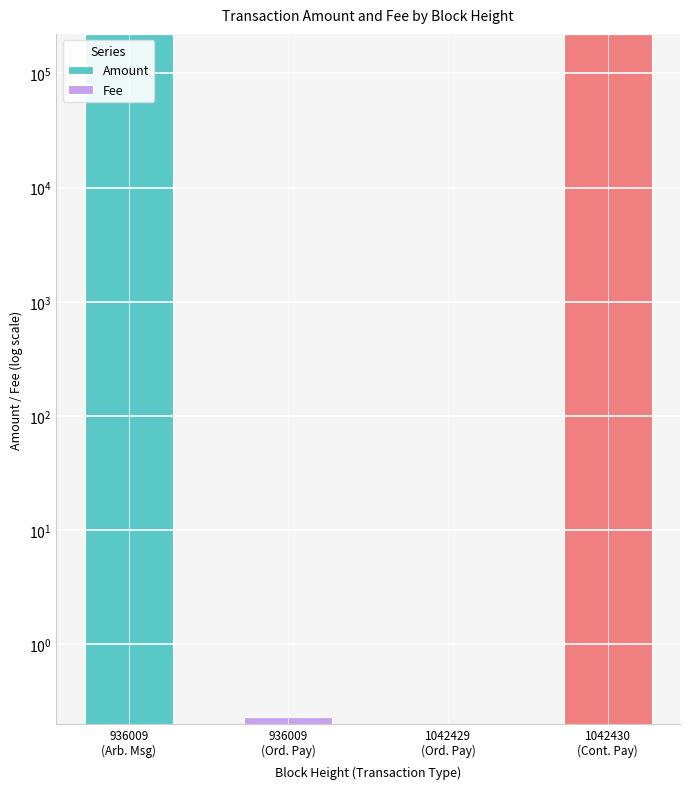

What is the difference between the highest and lowest values at 1042430
(Cont. Pay)?

222200.1